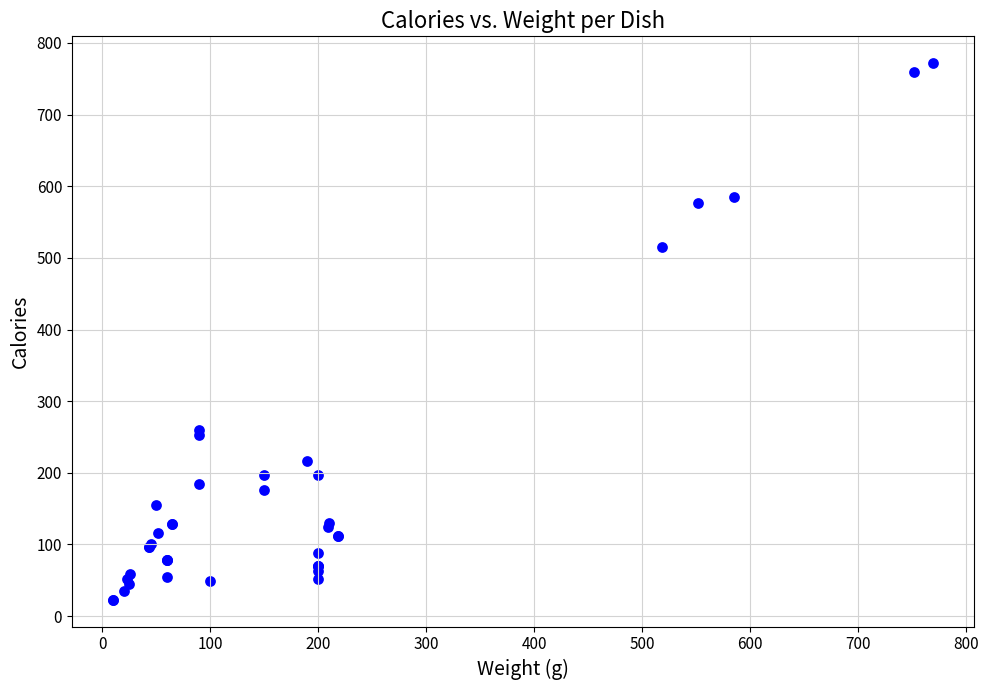

What Y value in the scatter plot is closest to 397?

515.4